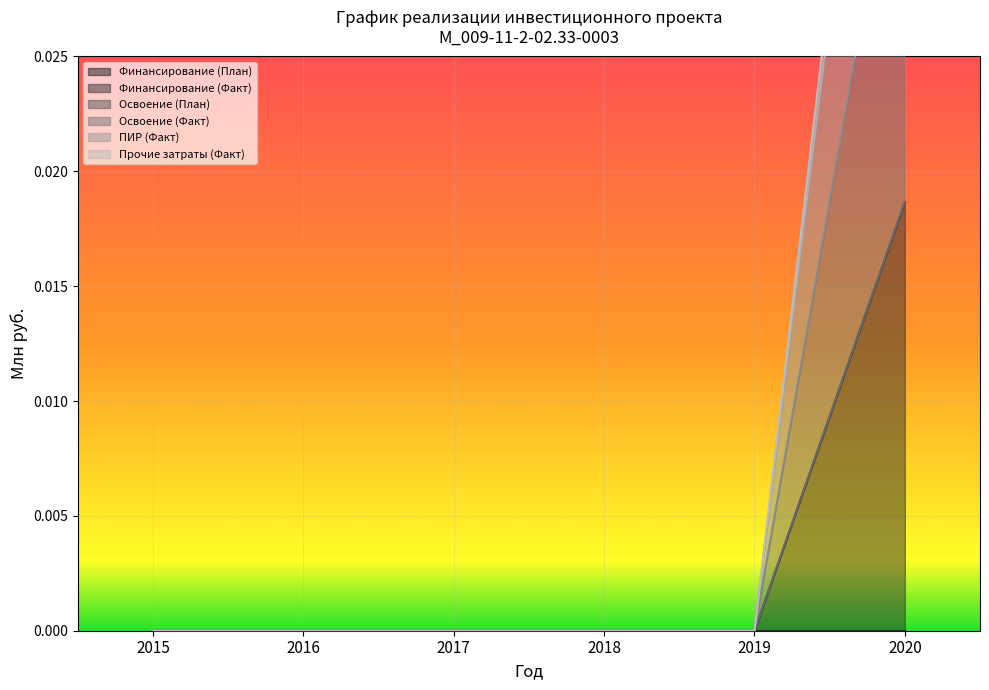

Which category has the highest value in the ПИР (Факт) series?

2020